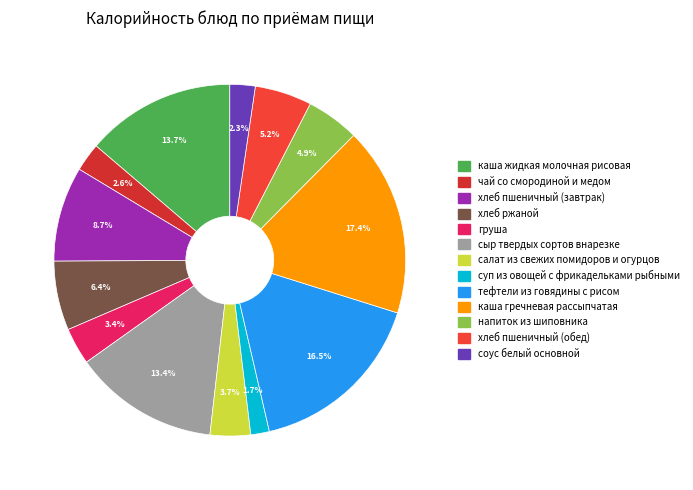

To the nearest percent, what is the difference between the largest and smallest slice percentages?

16%